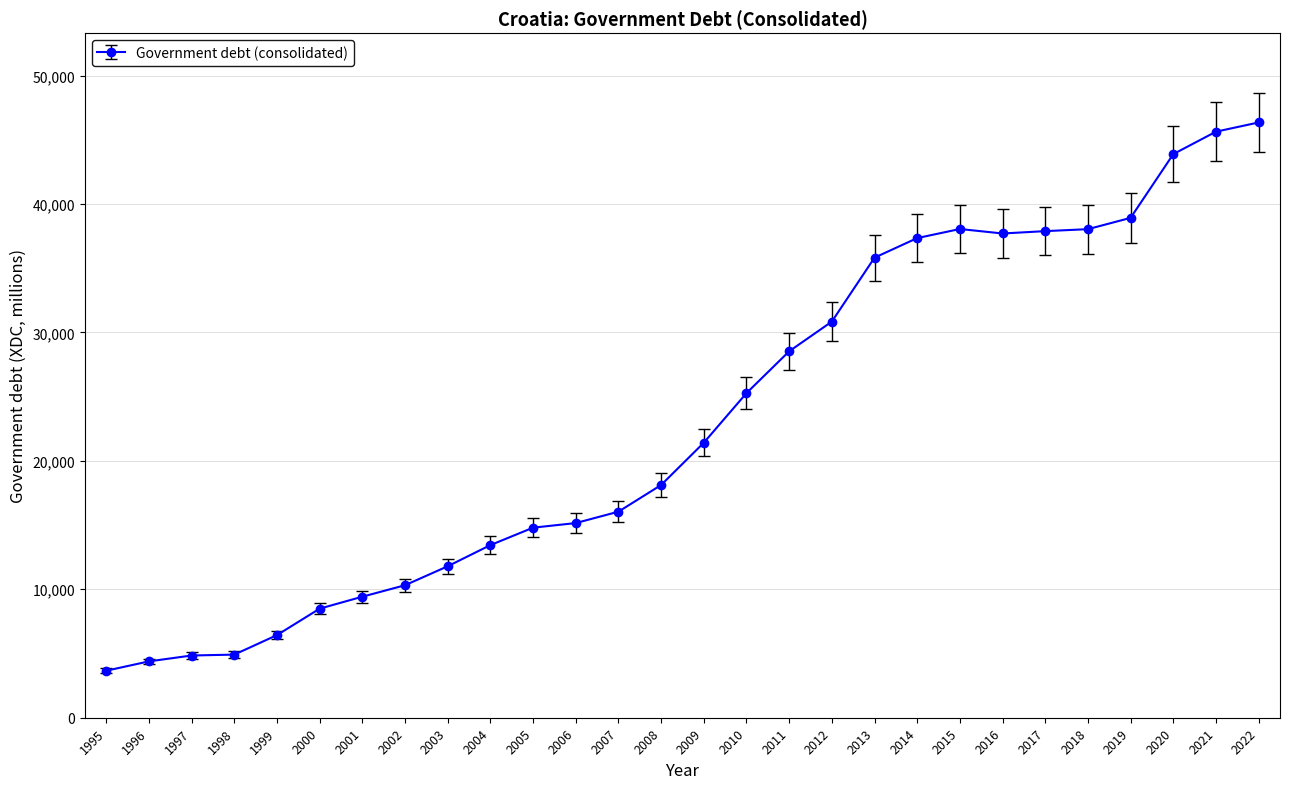

True or false: there are more than 0 points higher than both neighbors.

True